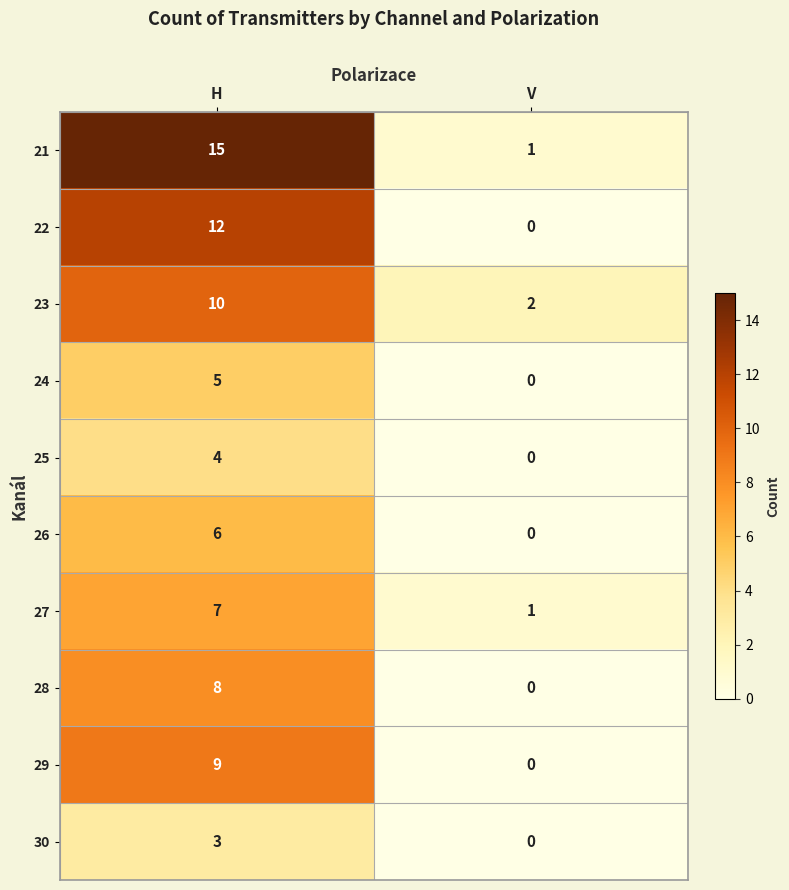

At how many categories does at least one series exceed 11?

1